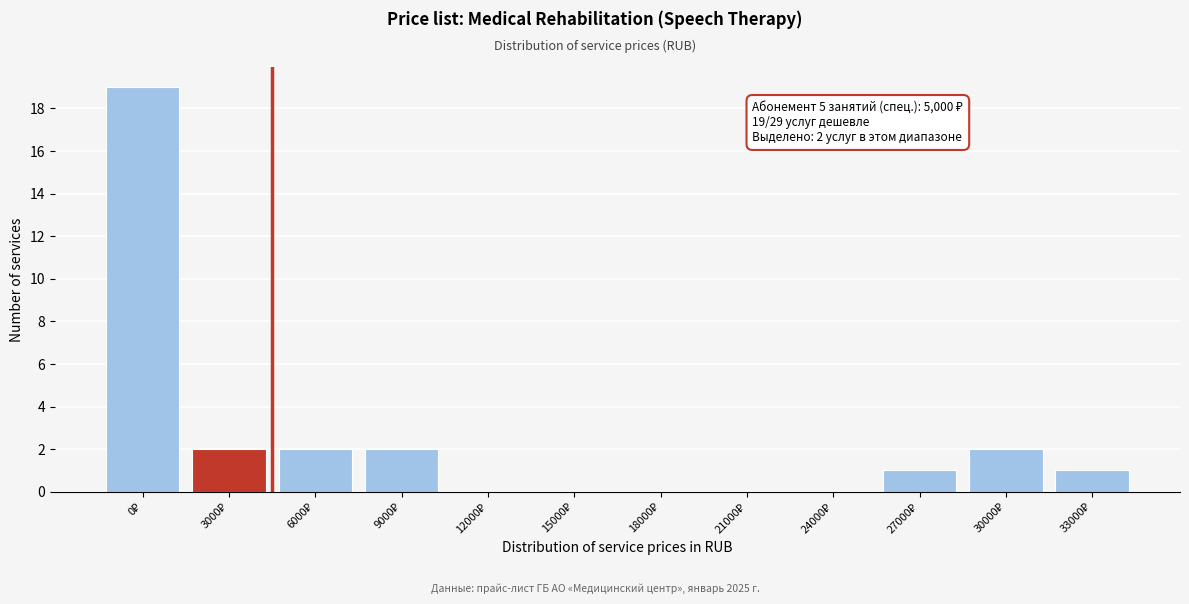

What is the greatest value displayed?

19